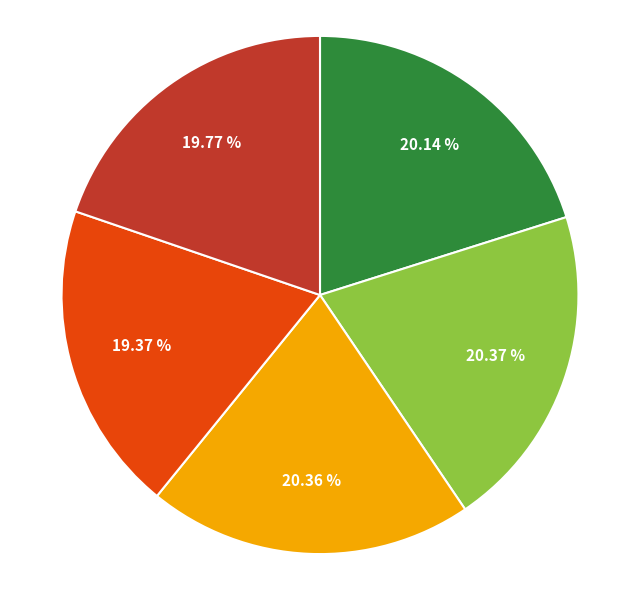

Does any single category account for the majority?

No